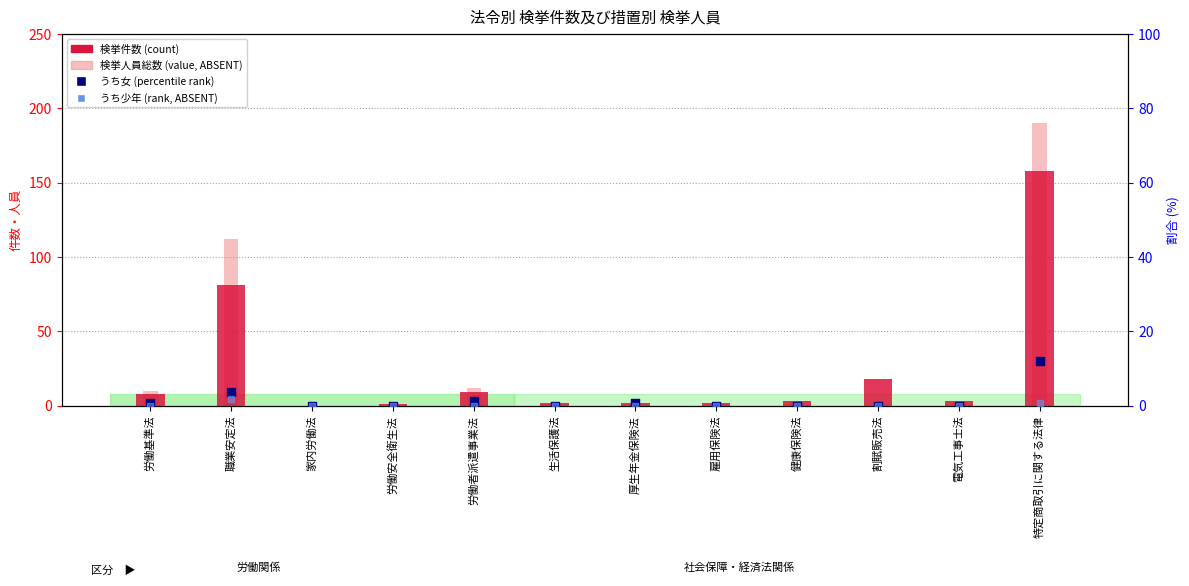

Which series has the widest spread of Y values?

検挙人員総数 (value, ABSENT)